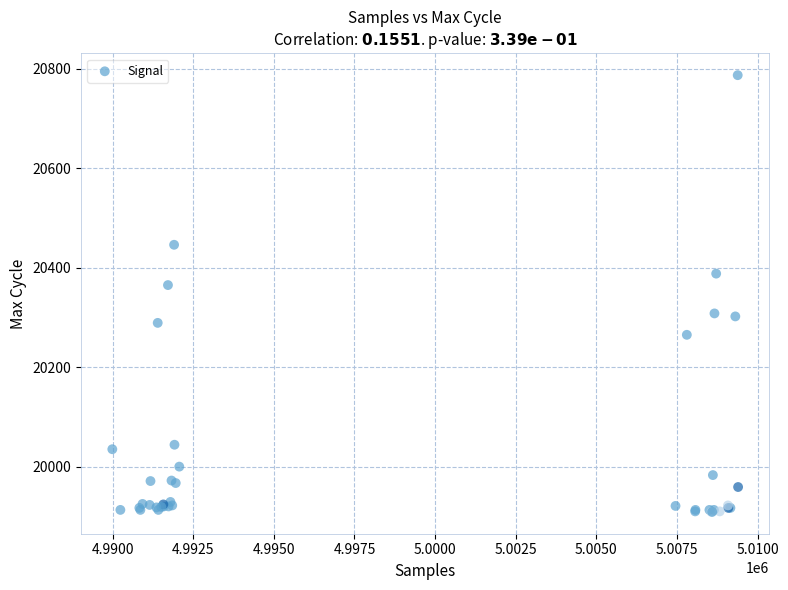

What Y value in the scatter plot is closest to 20348?

20365